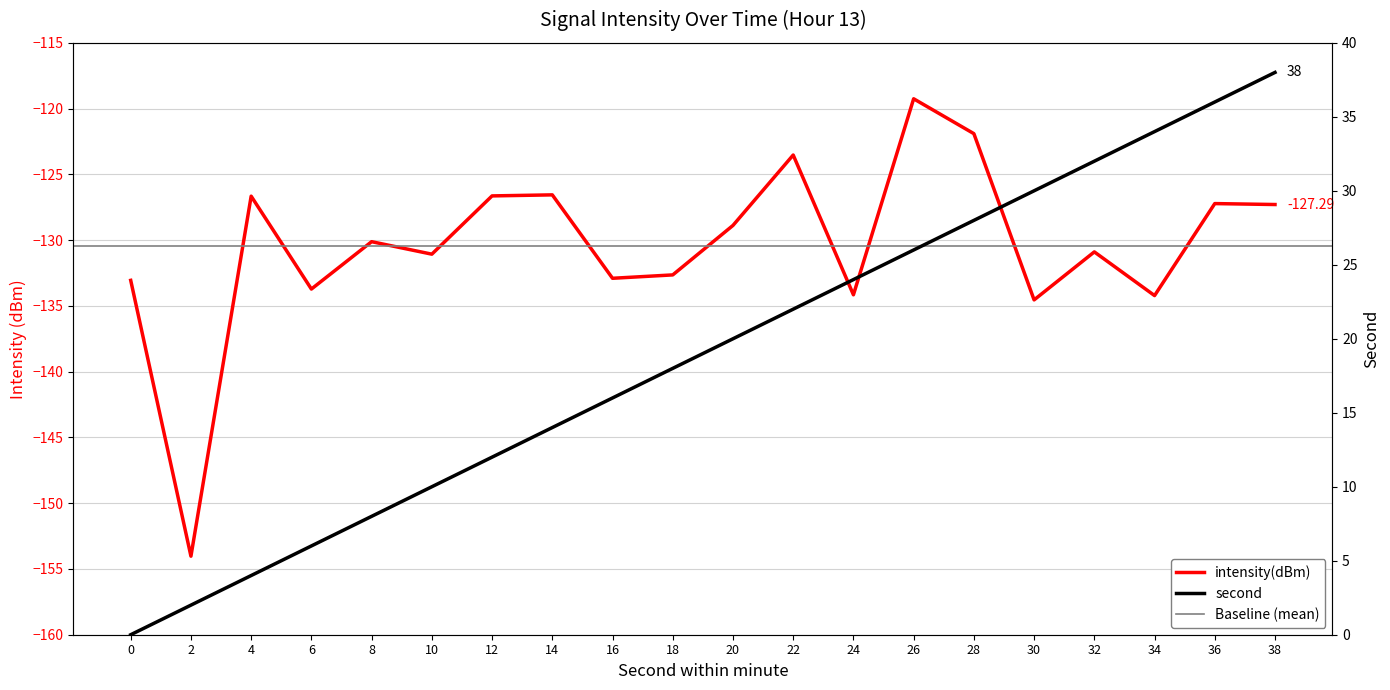

Rank the series by their maximum value, from lowest to highest.

intensity(dBm), second